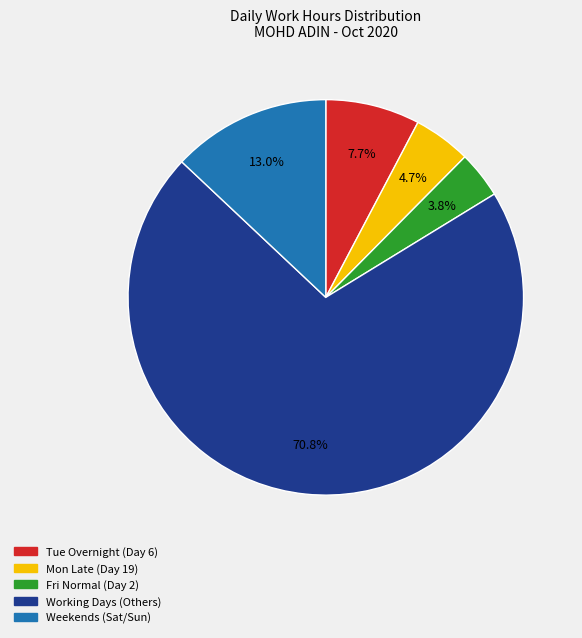

Does any single category account for the majority?

Yes